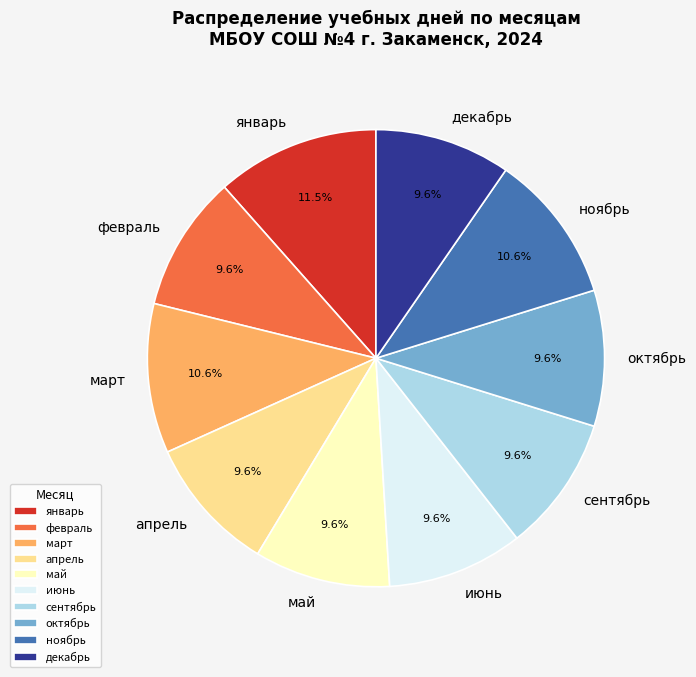

What is the largest slice in the pie chart?

январь